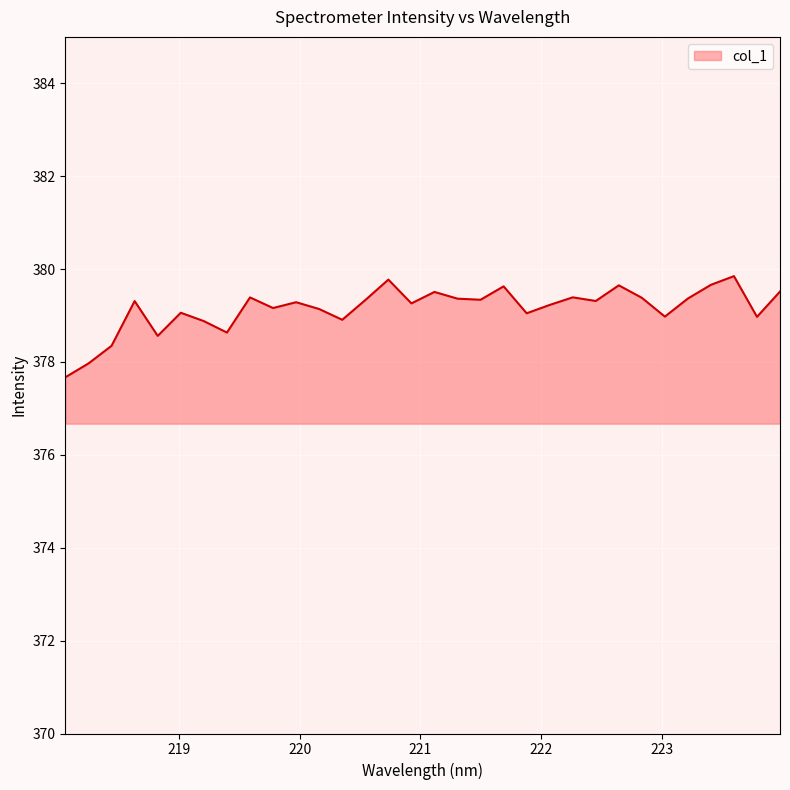

What is the difference between the maximum and minimum values?

2.2